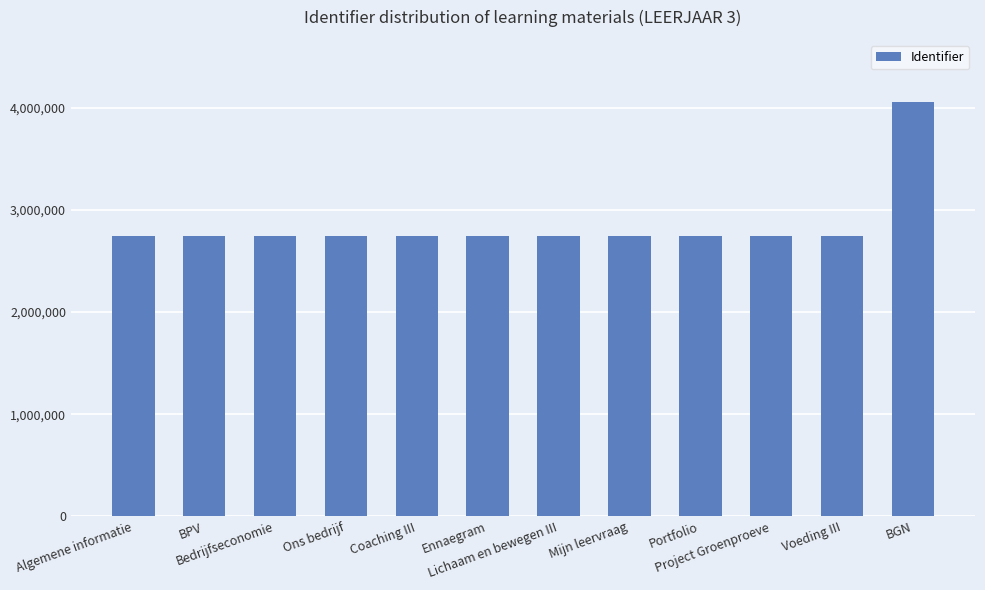

What is the difference between the values at Bedrijfseconomie and Ennaegram?

16